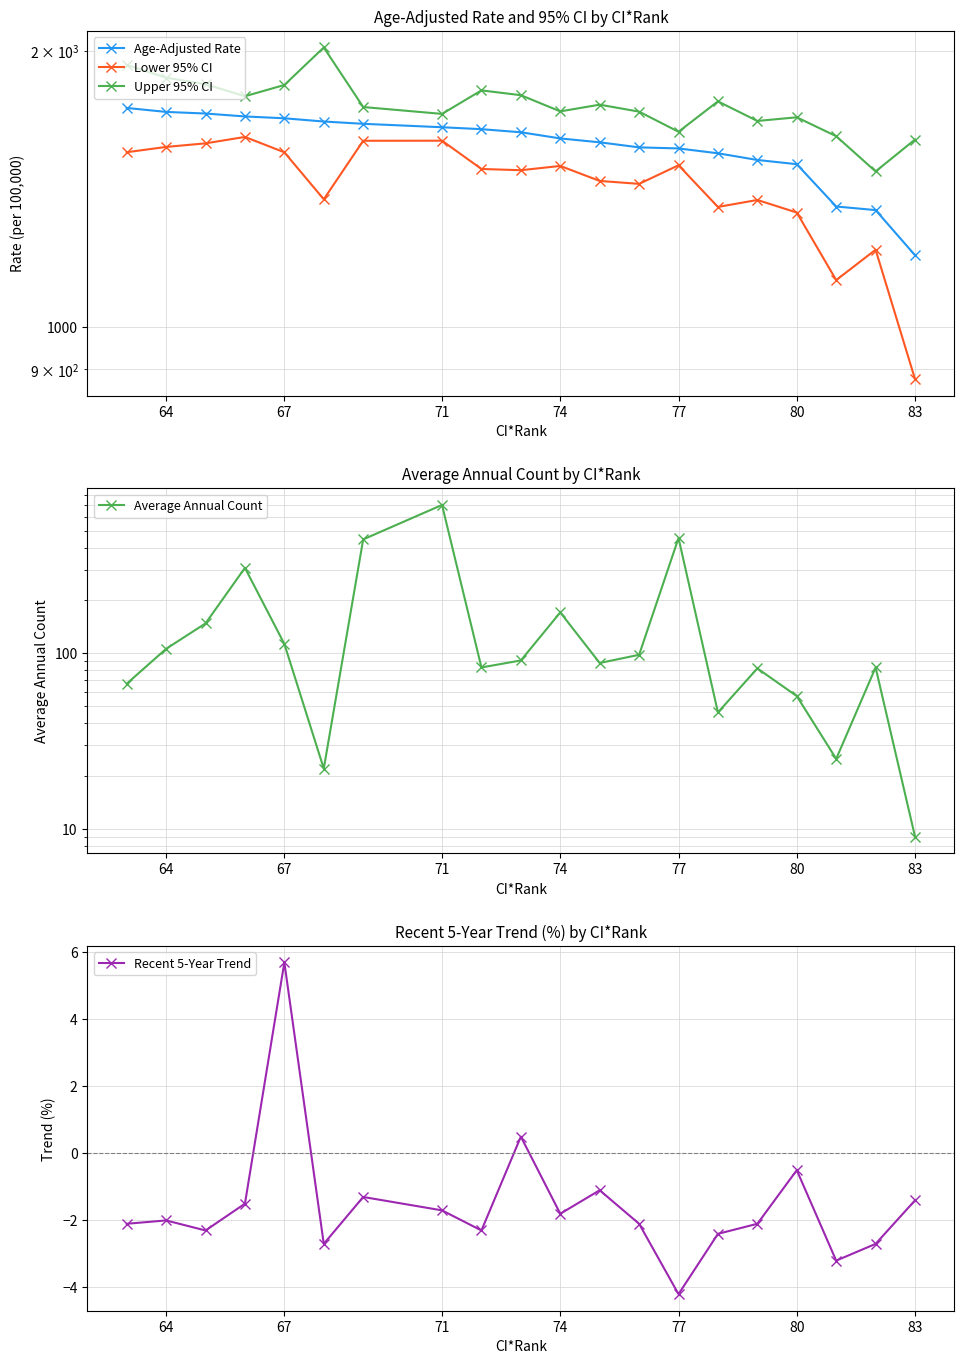

Which category has the lowest value in the Recent 5-Year Trend series?

77